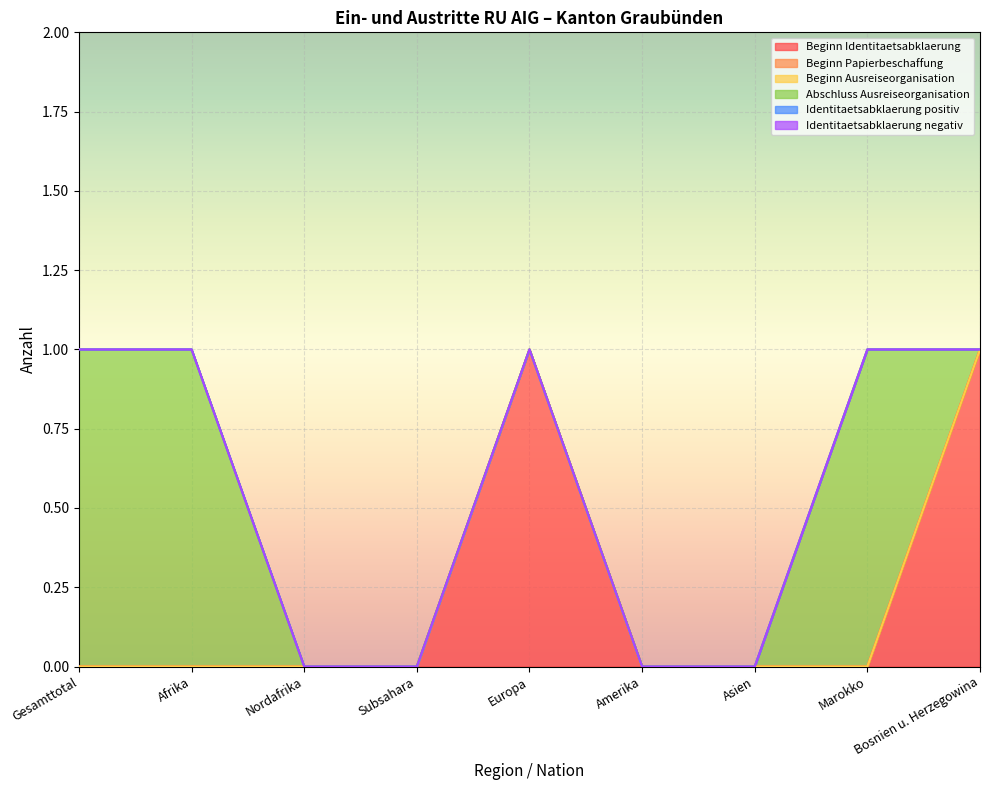

What is the label of the 7th point from the left?

Asien